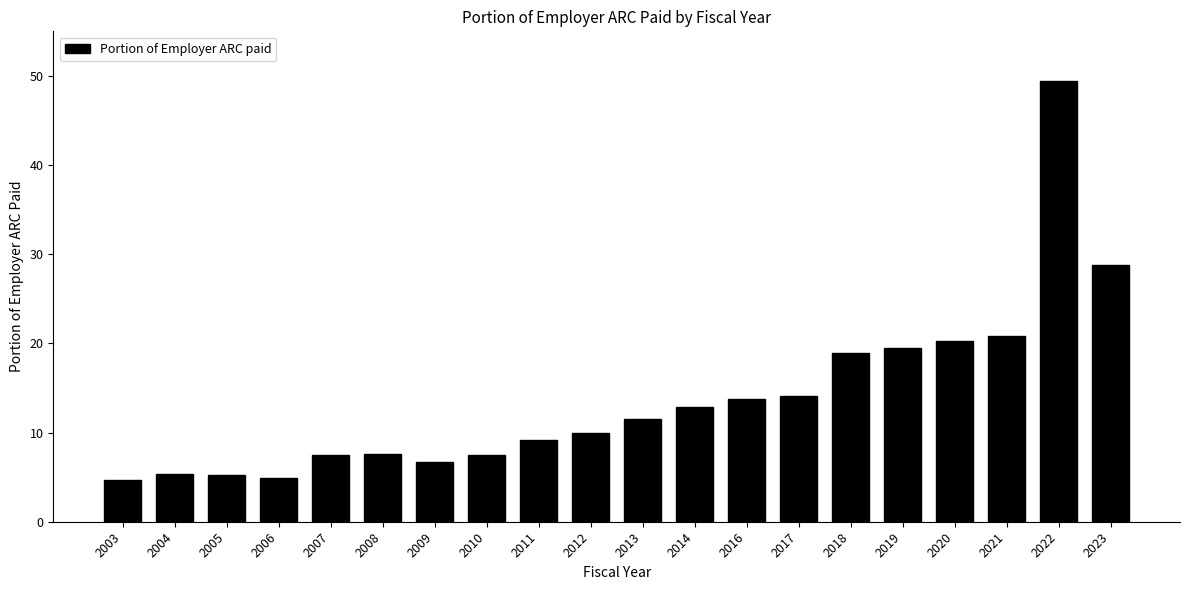

What value does the data have at 2014?

12.8